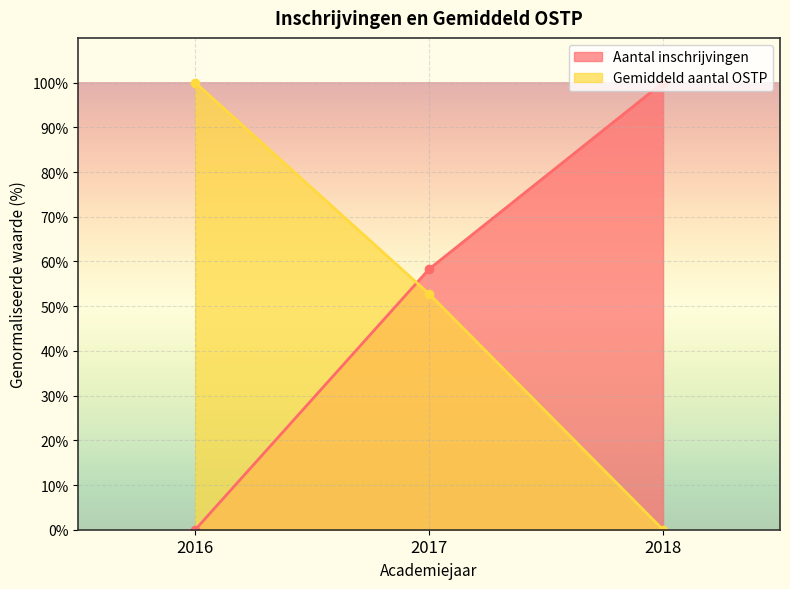

What is the difference between the highest and lowest values at 2017?

5.6